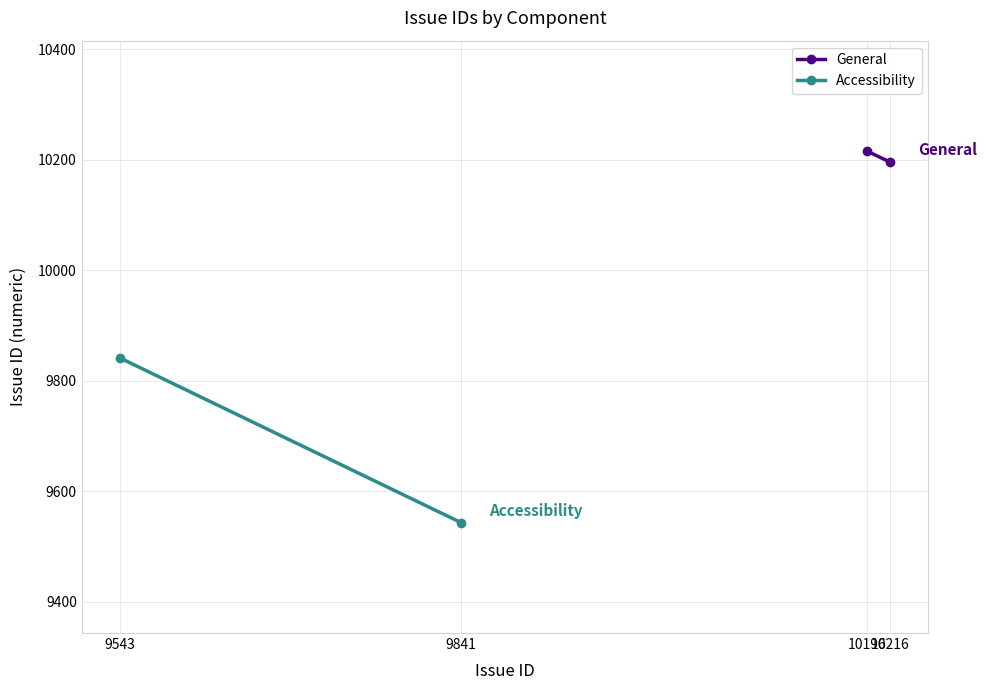

Which category has the lowest value across all series?

9841